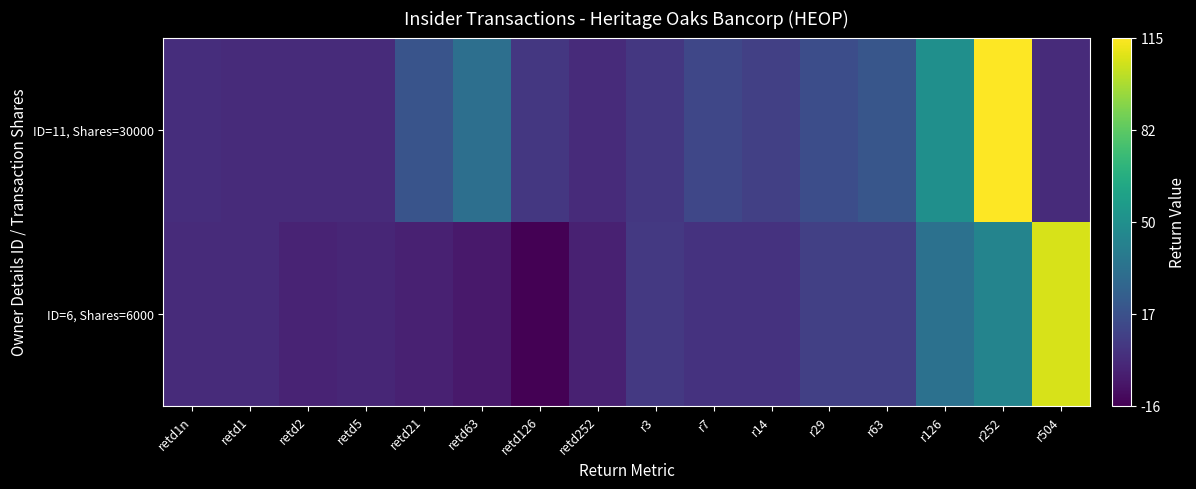

Rank the series at retd1 from lowest to highest value.

ID=6, Shares=6000, ID=11, Shares=30000